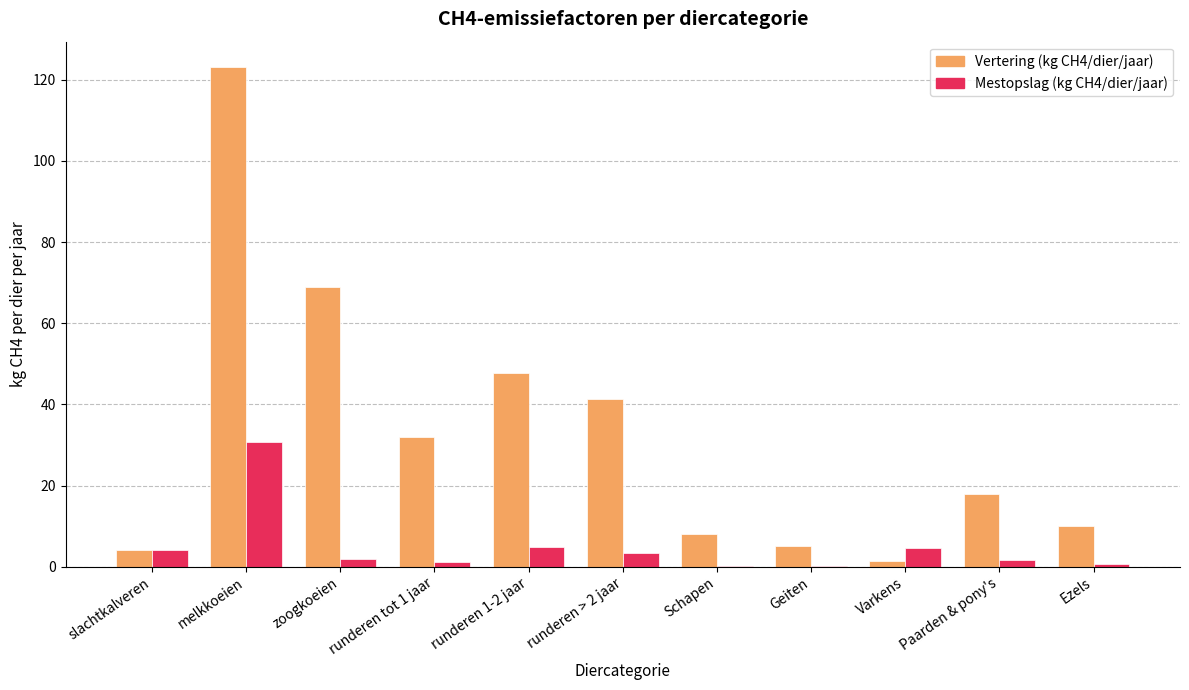

What is the highest value of the Mestopslag (kg CH4/dier/jaar) series?

30.6